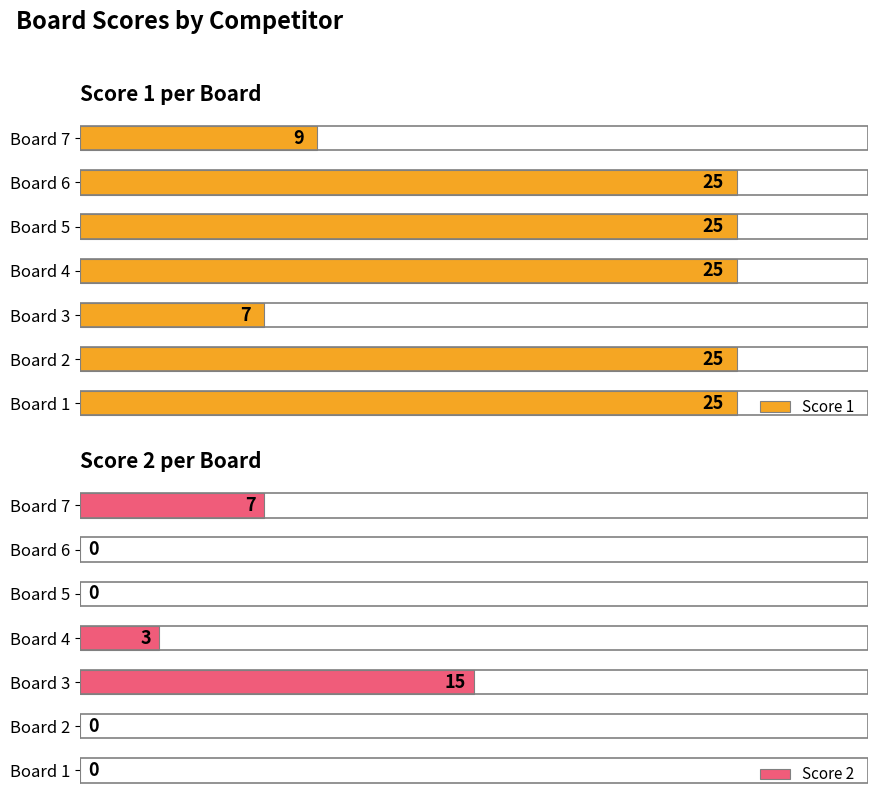

What are all the series names shown in the legend?

Score 1, Score 2